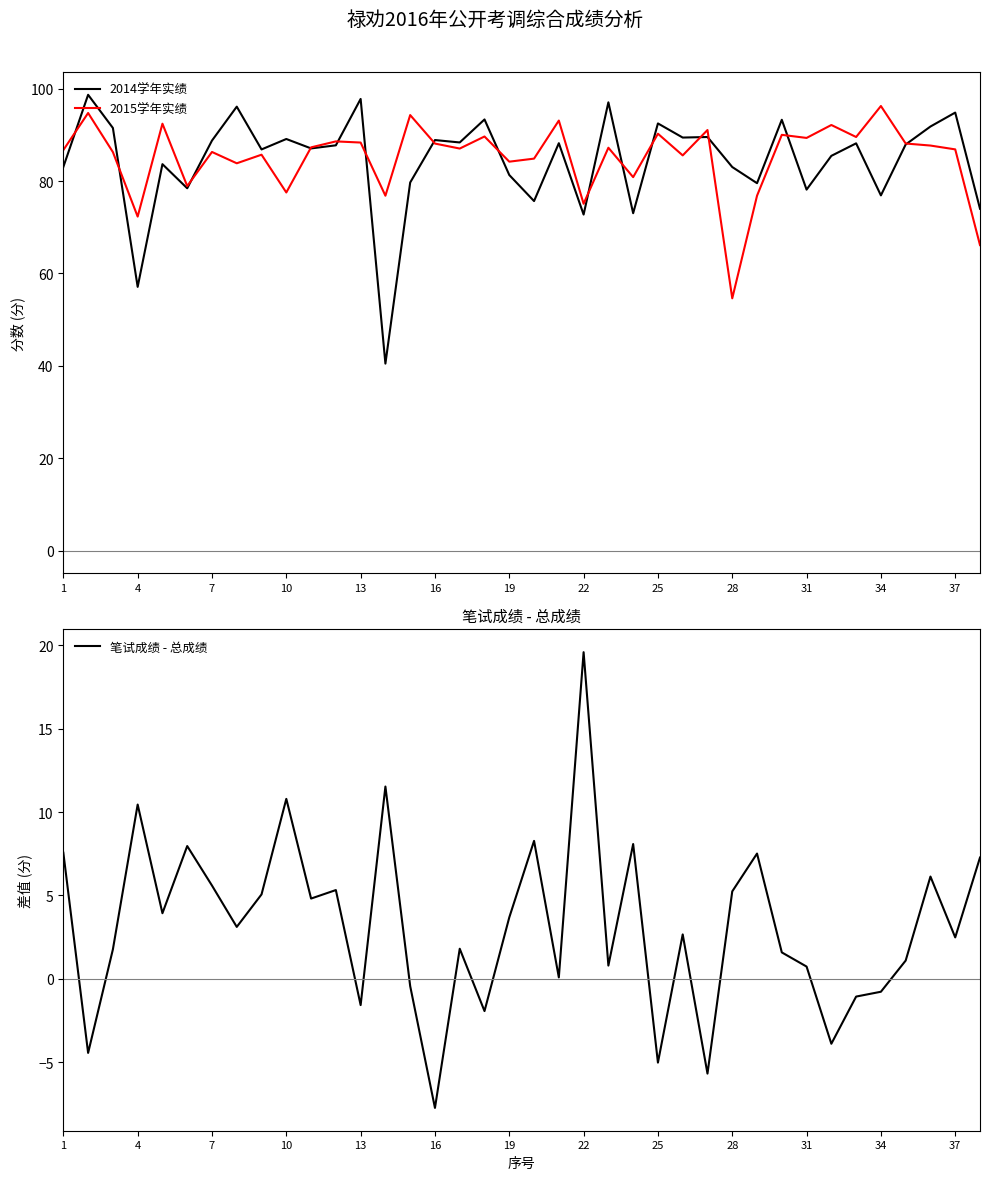

Reading left to right, list all the values displayed in this chart.

2014学年实绩: 83.0	98.7	91.5	57.1	83.7	78.4	88.8	96.1	86.8	89.1	87.1	87.7	97.8	40.5	79.7	88.9	88.3	93.3	81.3	75.7	88.2	72.7	97.0	73.0	92.5	89.4	89.5	83.0	79.5	93.3	78.1	85.5	88.2	76.9	87.9	91.8	94.8	74.0
2015学年实绩: 86.7	94.7	86.3	72.3	92.4	78.9	86.3	83.8	85.7	77.5	87.3	88.6	88.3	76.8	94.3	88.1	87.0	89.6	84.2	84.8	93.1	75.1	87.2	80.8	90.2	85.5	91.0	54.6	76.8	90.0	89.3	92.1	89.5	96.2	88.1	87.7	86.8	66.1
笔试成绩 - 总成绩: 7.6	-4.5	1.8	10.5	3.9	8.0	5.6	3.1	5.1	10.8	4.8	5.3	-1.6	11.5	-0.4	-7.8	1.8	-1.9	3.7	8.3	0.1	19.6	0.8	8.1	-5.0	2.7	-5.7	5.2	7.5	1.6	0.7	-3.9	-1.1	-0.8	1.1	6.1	2.5	7.3